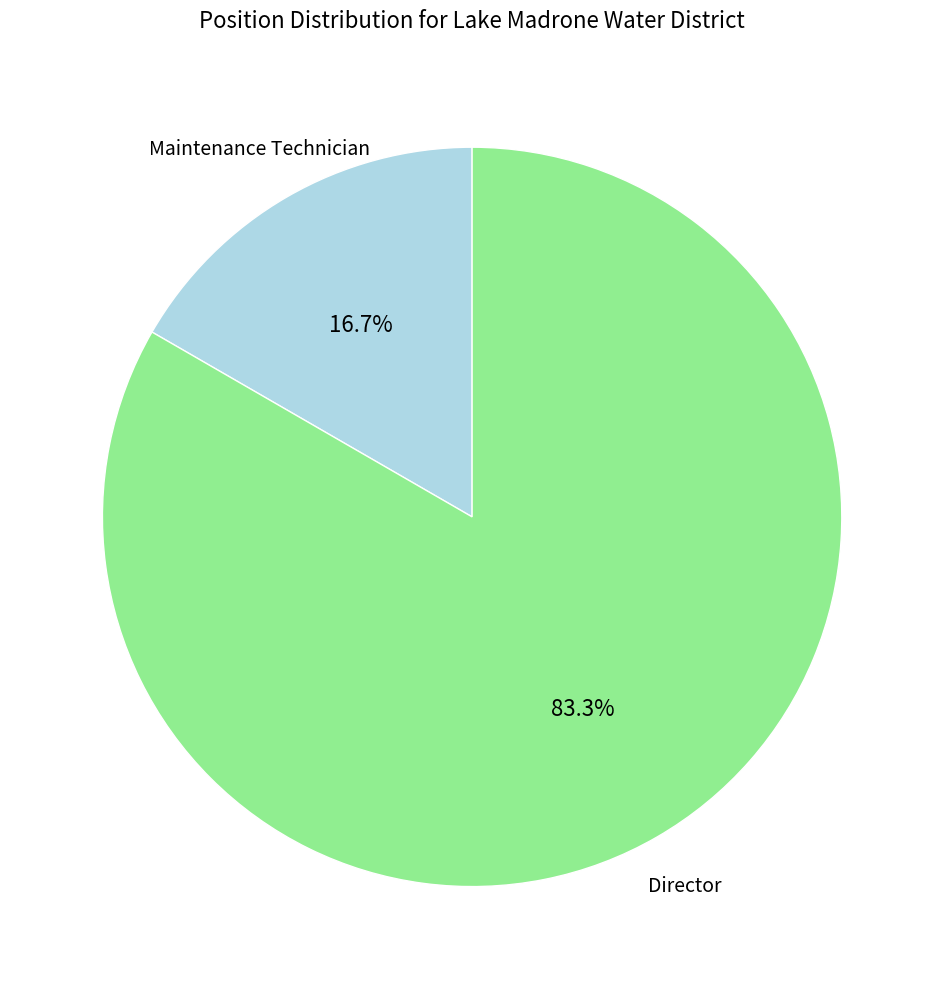

Does any single category account for the majority?

Yes